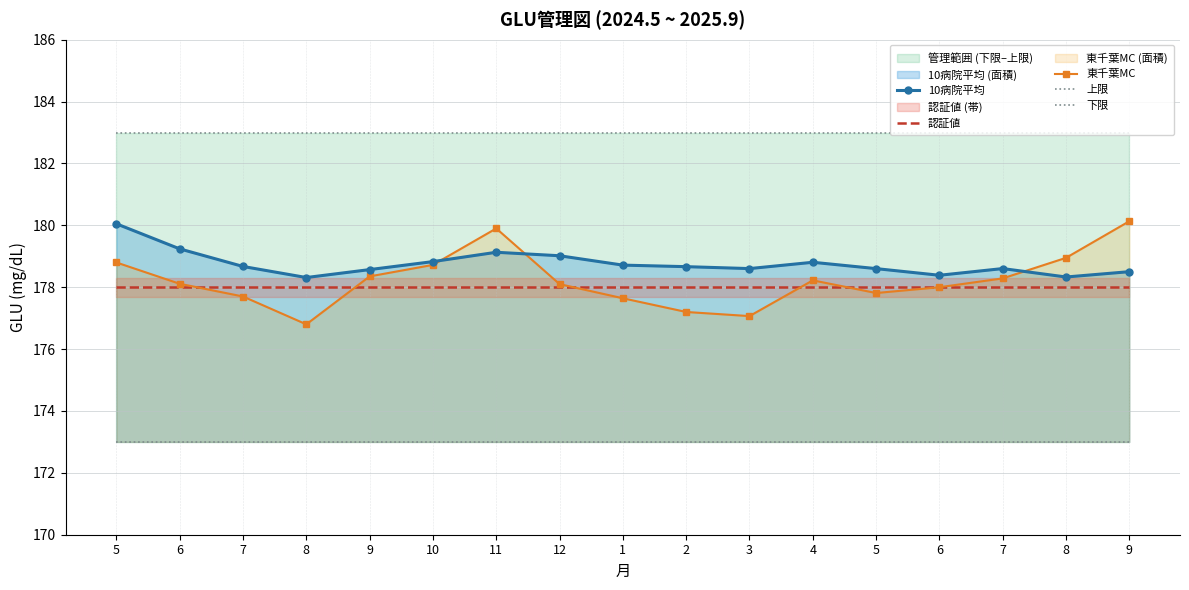

Reading left to right, transcribe all the data shown in this chart.

10病院平均: 180.1	179.2	178.7	178.3	178.6	178.8	179.1	179.0	178.7	178.7	178.6	178.8	178.6	178.4	178.6	178.3	178.5
認証値: 178.0	178.0	178.0	178.0	178.0	178.0	178.0	178.0	178.0	178.0	178.0	178.0	178.0	178.0	178.0	178.0	178.0
東千葉MC: 178.8	178.1	177.7	176.8	178.3	178.7	179.9	178.1	177.6	177.2	177.1	178.2	177.8	178.0	178.3	178.9	180.1
上限: 183.0	183.0	183.0	183.0	183.0	183.0	183.0	183.0	183.0	183.0	183.0	183.0	183.0	183.0	183.0	183.0	183.0
下限: 173.0	173.0	173.0	173.0	173.0	173.0	173.0	173.0	173.0	173.0	173.0	173.0	173.0	173.0	173.0	173.0	173.0